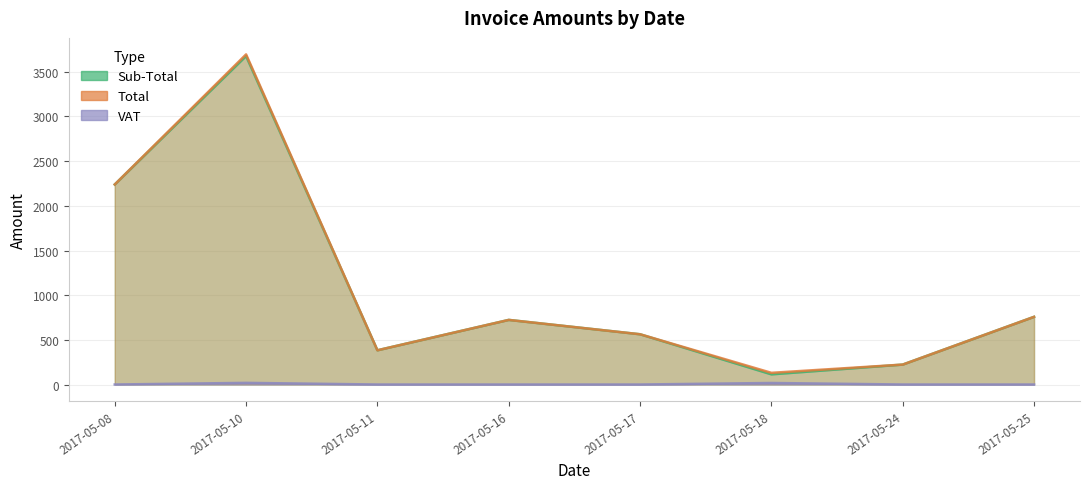

What is the difference between the second highest and minimum values in the VAT series?

17.0